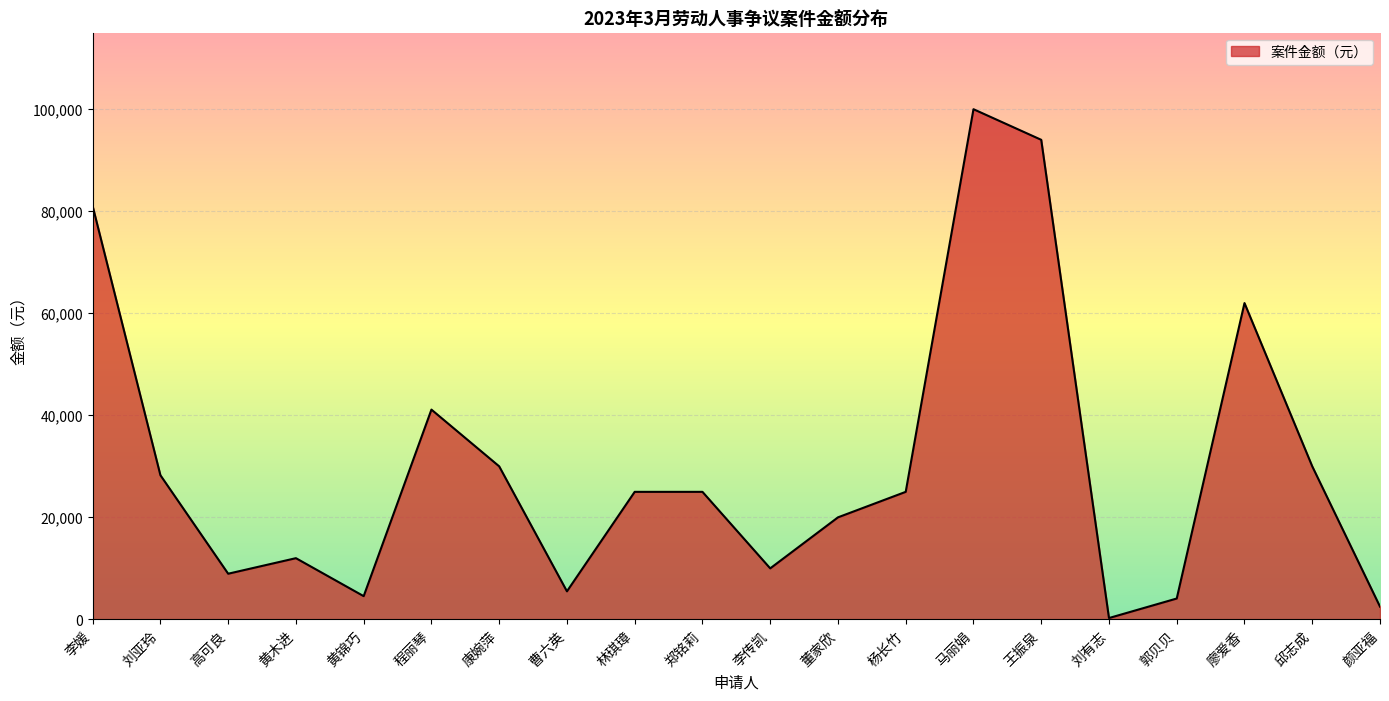

How many lines are shown in the chart?

1